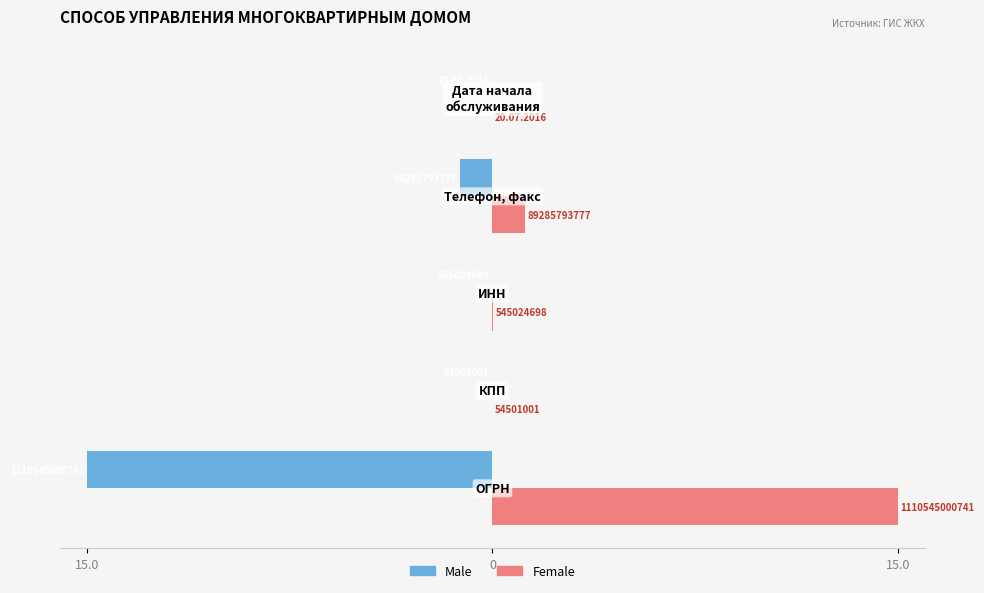

What are all the series names shown in the legend?

Male, Female